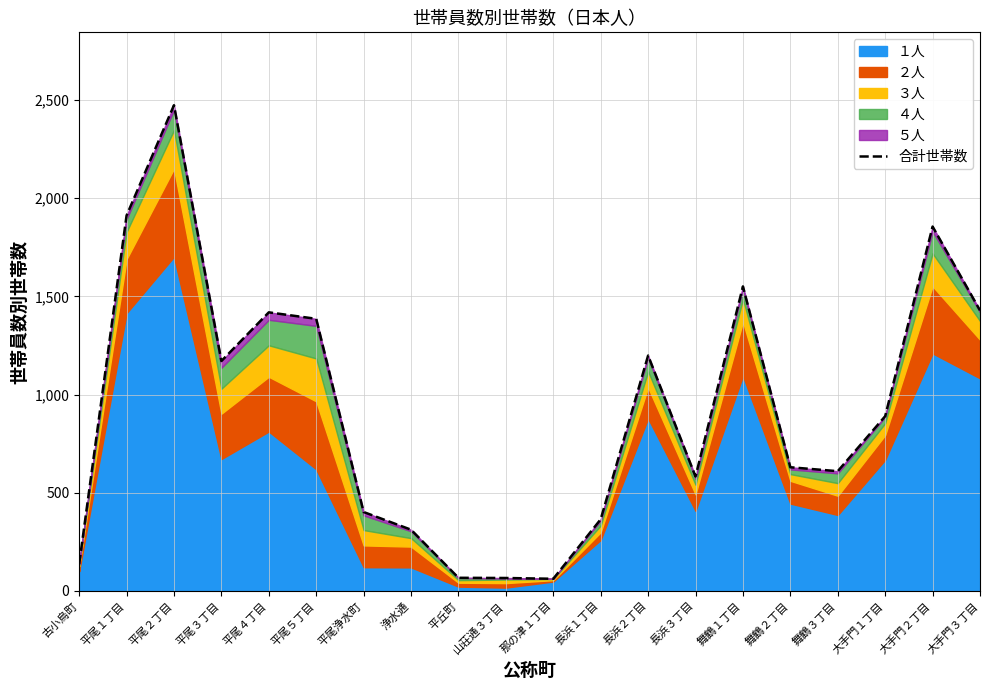

What is the smallest value displayed?

62